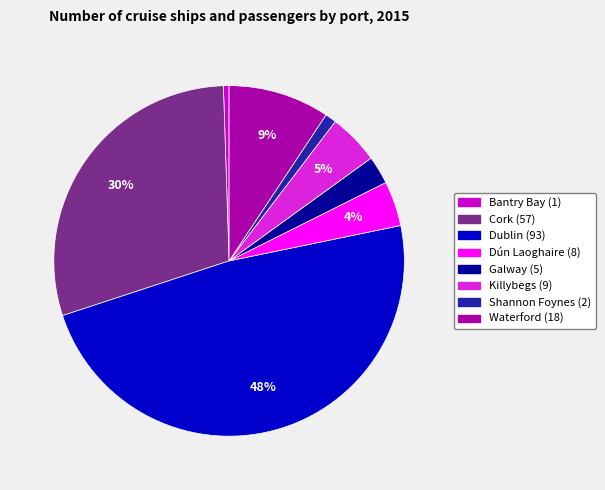

Which category has the biggest portion of the pie?

Dublin